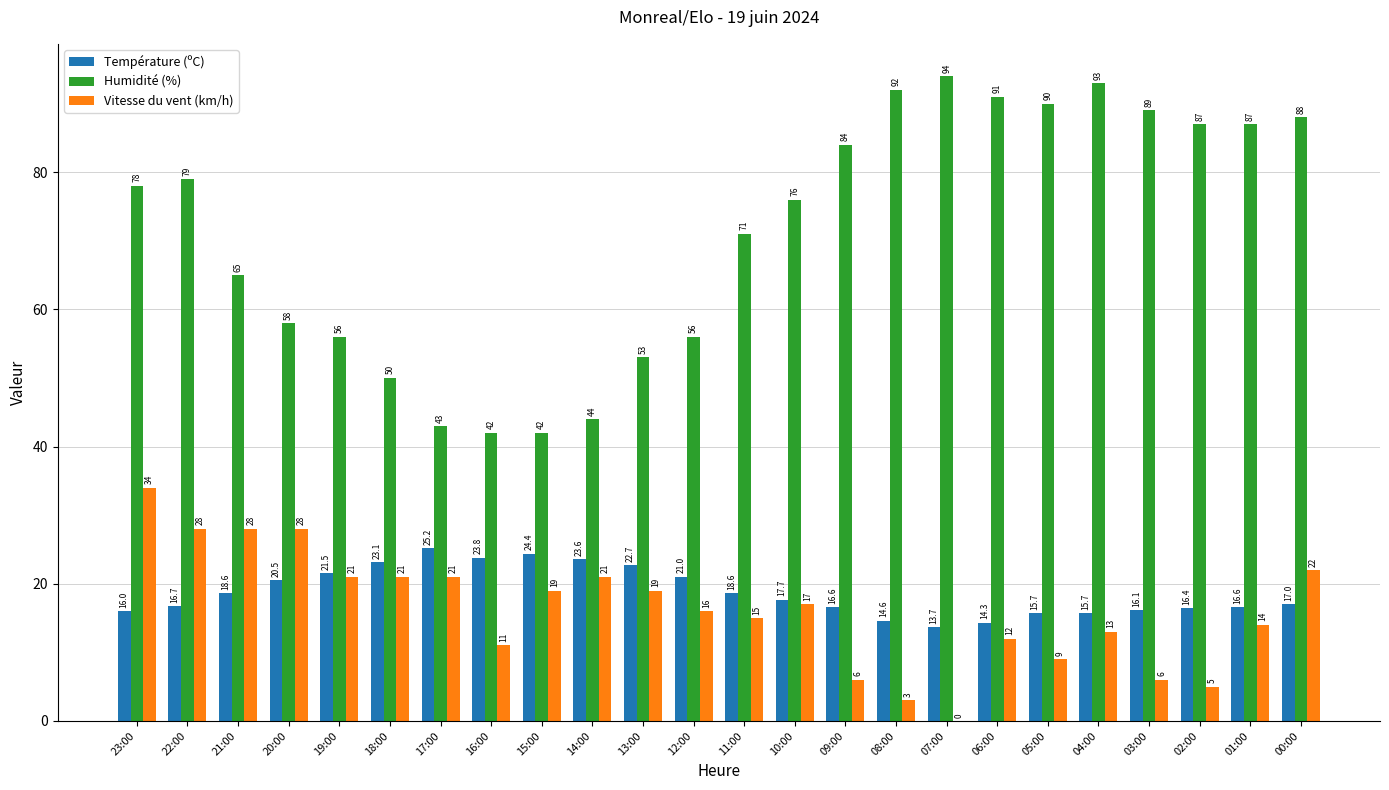

True or false: Humidité (%) has a value of 56.0 at 12:00.

True